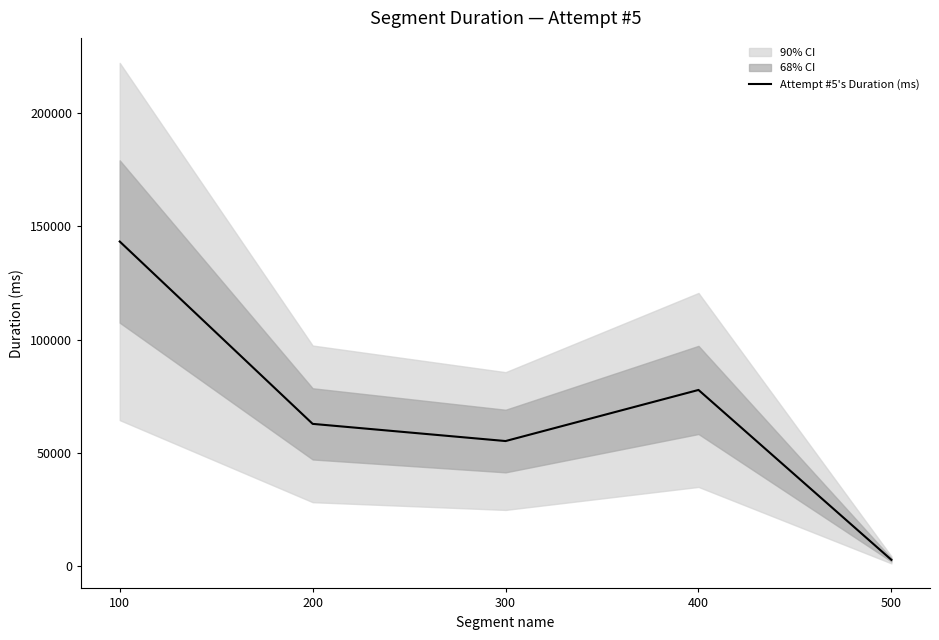

Does the chart have visible grid lines?

No